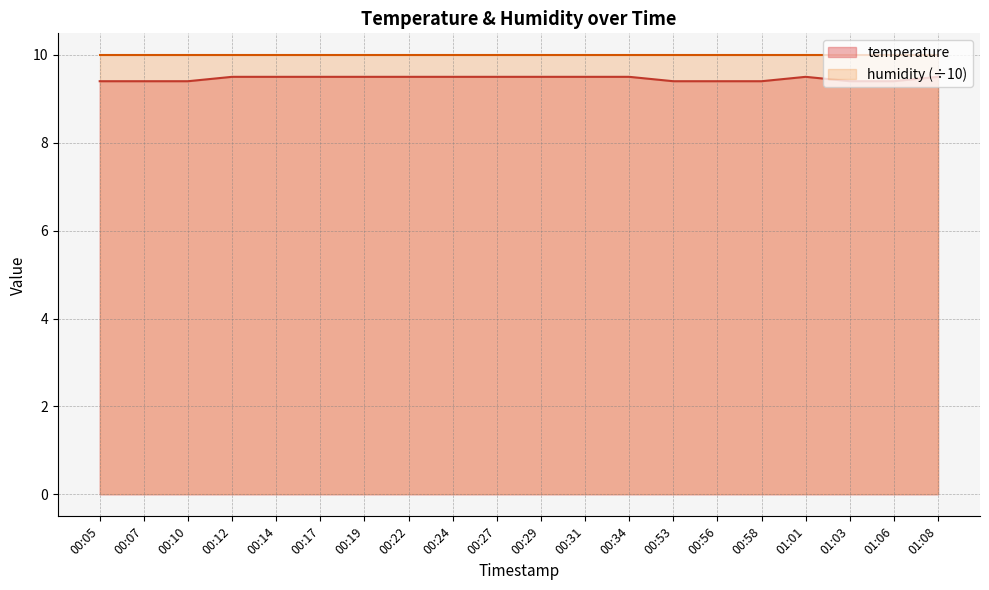

How many interior local peaks (higher than both neighbors) does the data have?

1